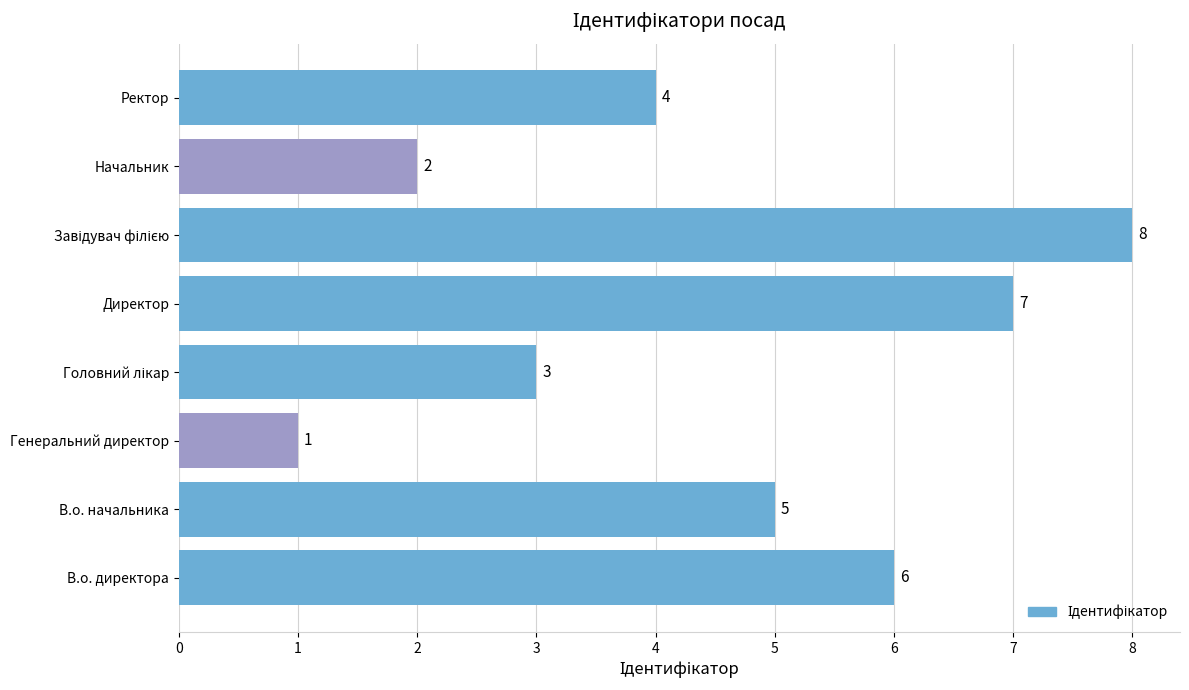

What is the change in value from В.о. директора to Директор?

+1